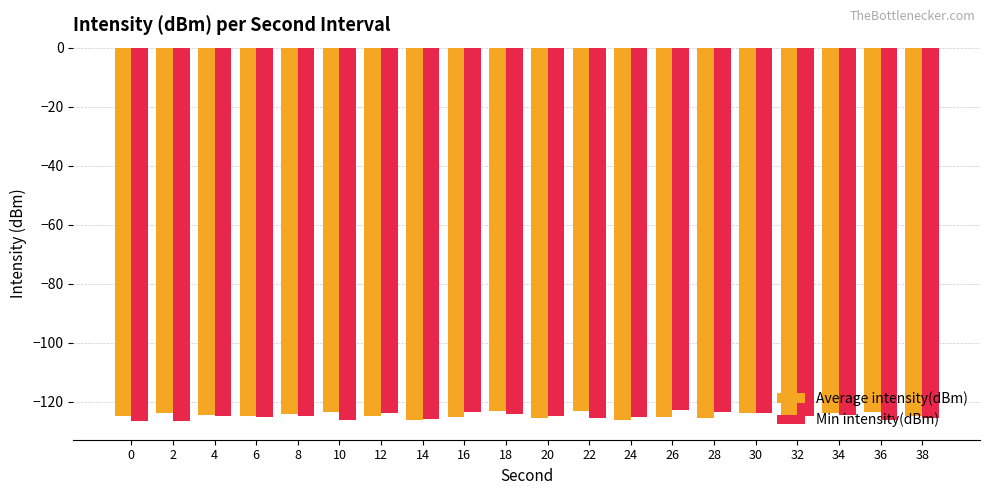

What is the spread (max minus min) of values at 0?

1.6